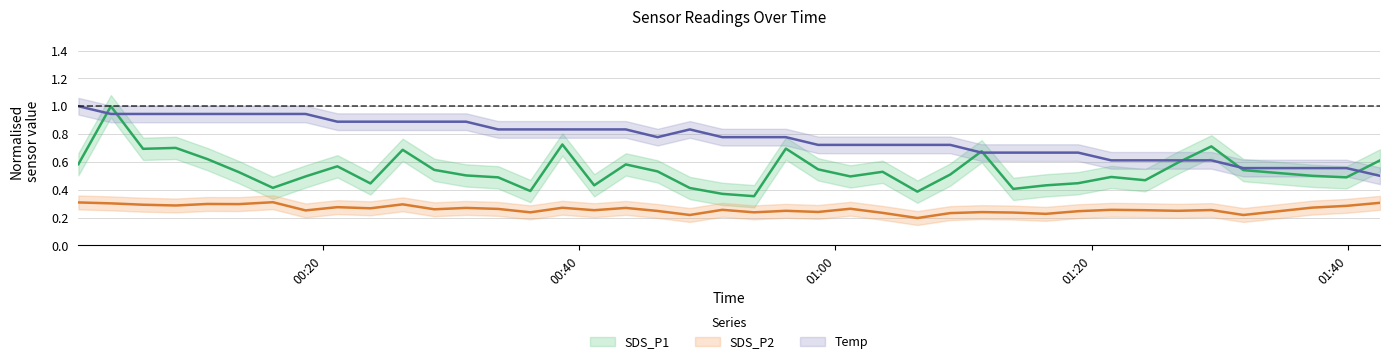

What is the spread (max minus min) of values at 2023/10/10 00:26:13?

0.6